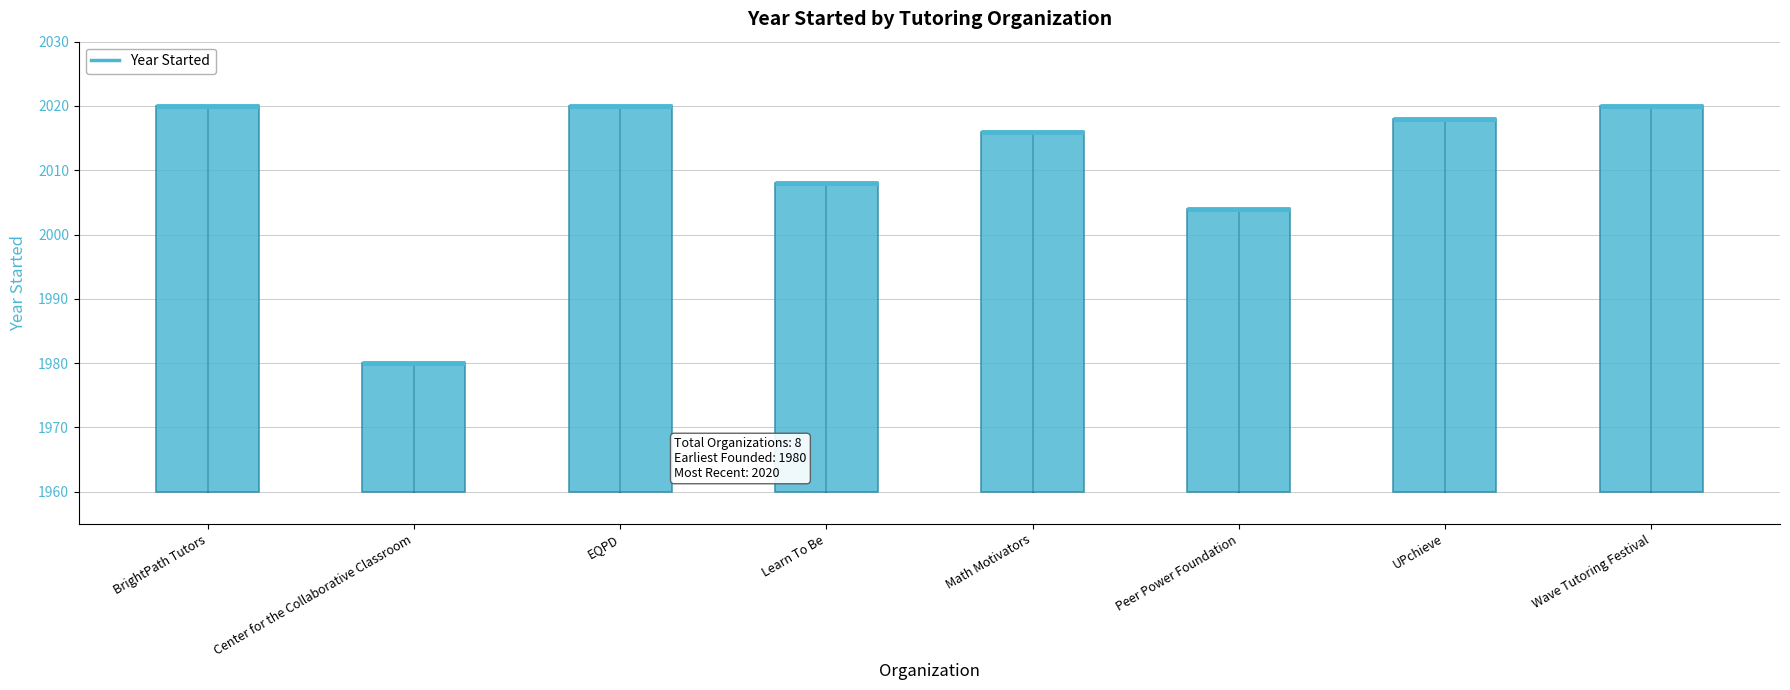

Between Wave Tutoring Festival and EQPD, which is larger?

Wave Tutoring Festival